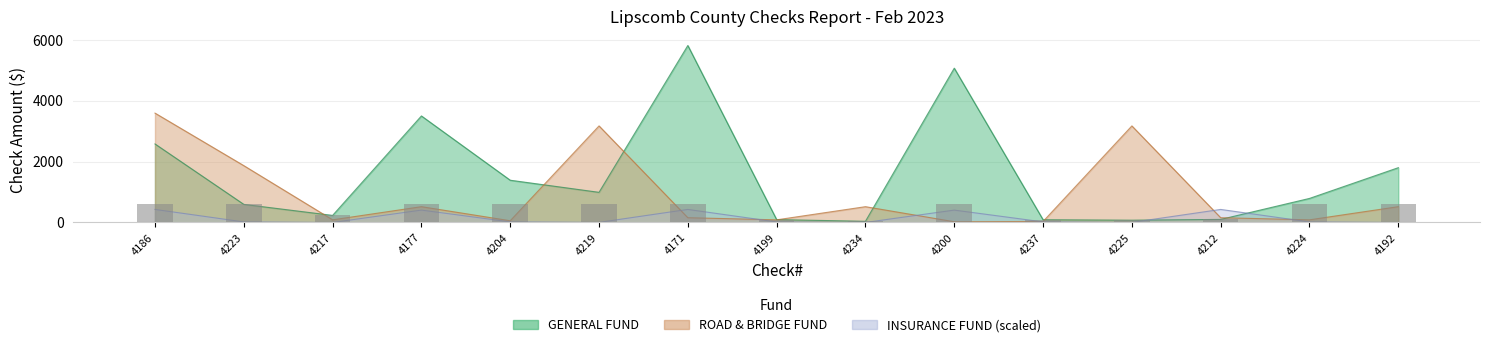

At which label does ROAD & BRIDGE FUND first exceed 155?

4186